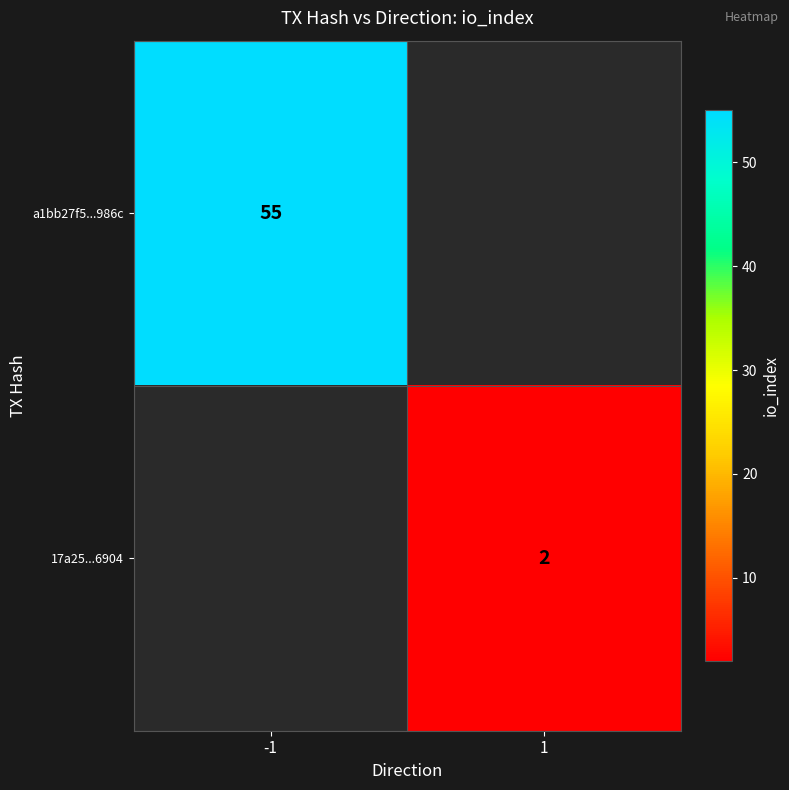

True or false: a1bb27f5...986c has a value of 55 at -1.

True